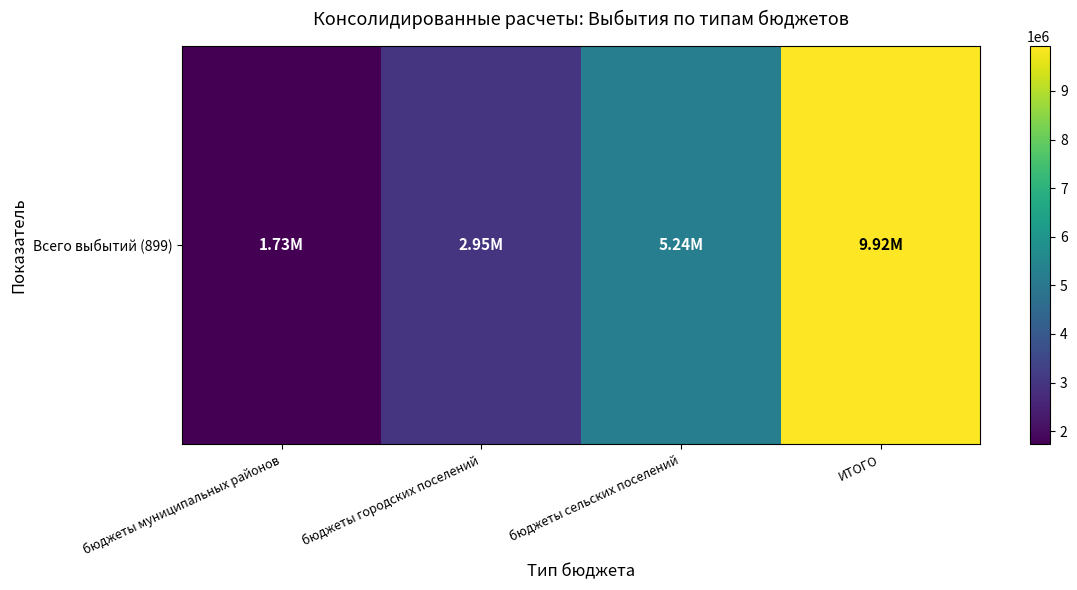

Which label corresponds to the largest value in the chart?

ИТОГО